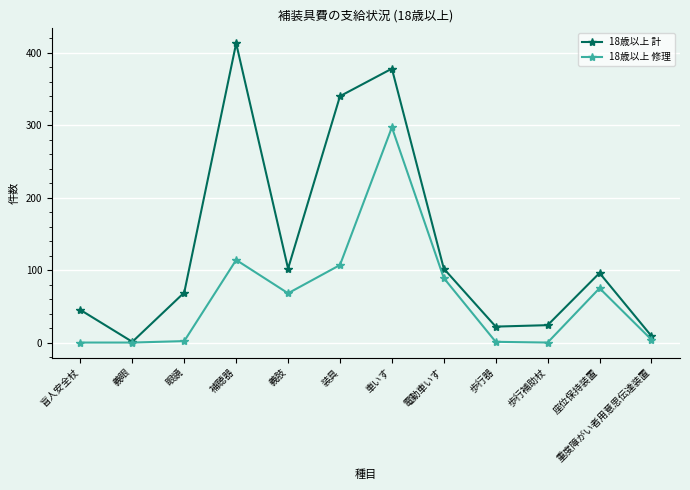

What is the maximum value shown in the chart?

413